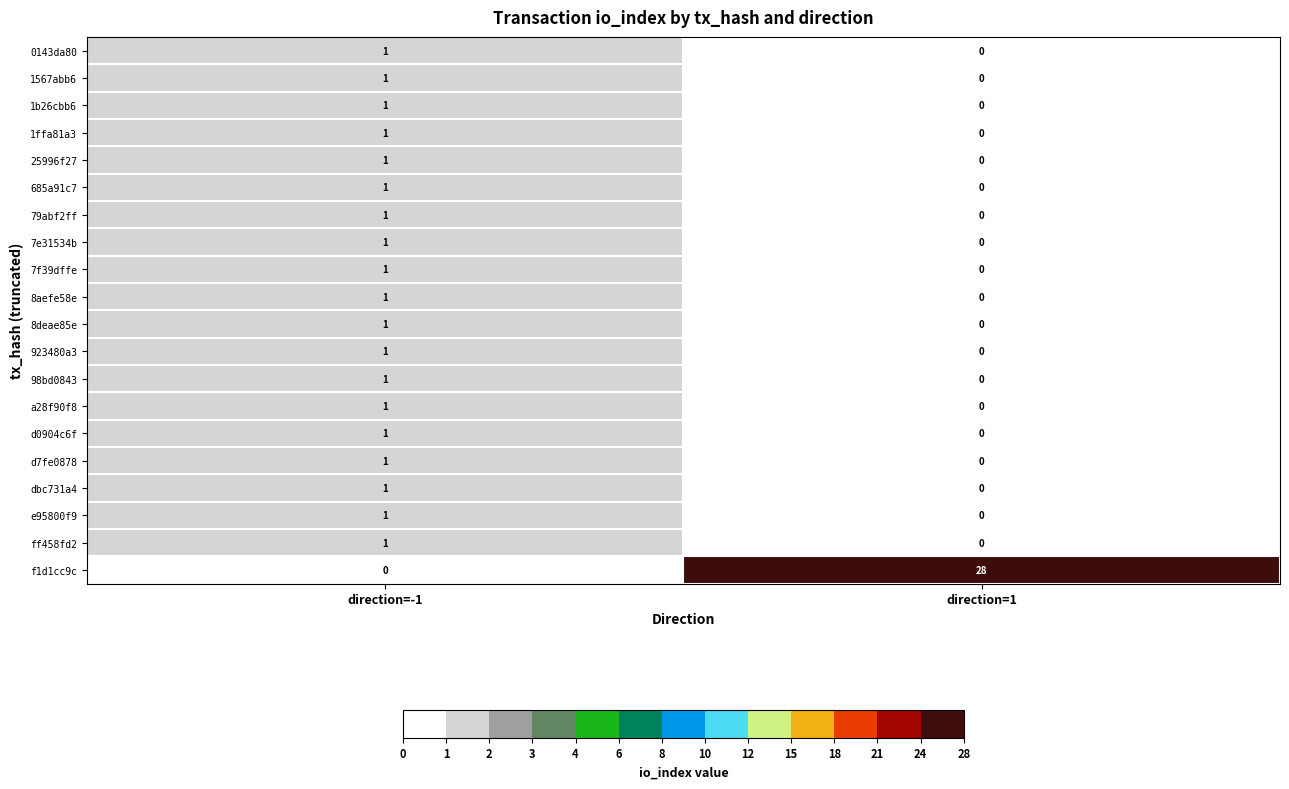

At which label is 1b26cbb6 closest to 0?

direction=1